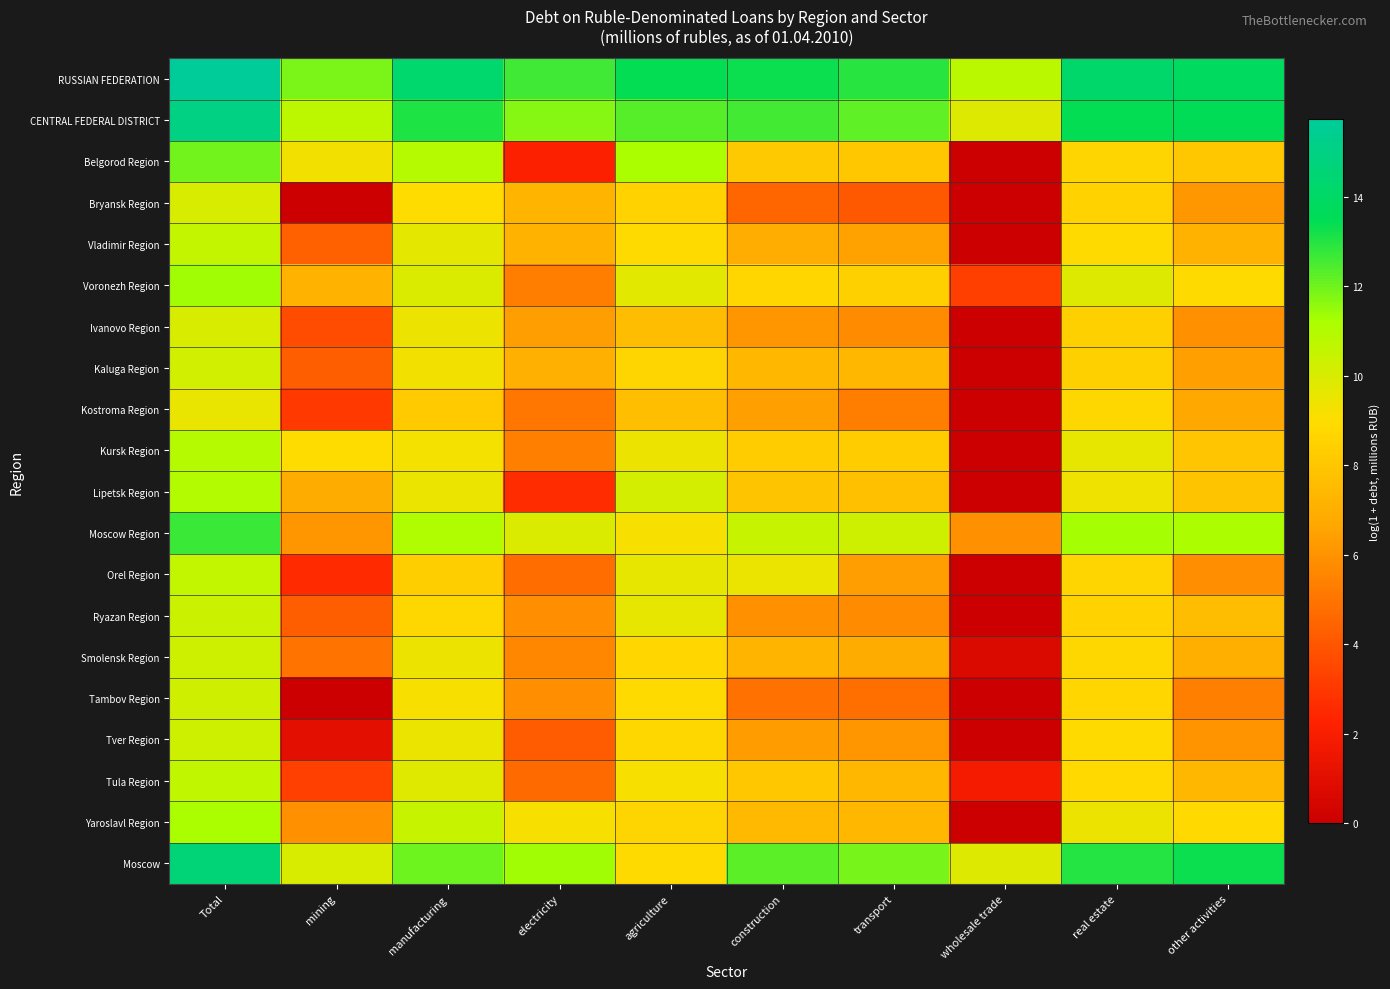

Reading left to right, extract all data points from this chart.

RUSSIAN FEDERATION: Total=15.7	mining=11.8	manufacturing=14.3	electricity=12.7	agriculture=13.4	construction=13.3	transport=13.0	wholesale trade=10.8	real estate=14.2	other activities=13.8
CENTRAL FEDERAL DISTRICT: Total=15.0	mining=10.7	manufacturing=13.1	electricity=11.7	agriculture=12.3	construction=12.6	transport=12.2	wholesale trade=9.9	real estate=13.4	other activities=13.5
Belgorod Region: Total=11.9	mining=9.3	manufacturing=10.9	electricity=2.2	agriculture=11.2	construction=8.2	transport=8.0	wholesale trade=0.0	real estate=8.6	other activities=8.0
Bryansk Region: Total=10.0	mining=0.0	manufacturing=9.0	electricity=7.2	agriculture=8.5	construction=4.5	transport=4.1	wholesale trade=0.0	real estate=8.5	other activities=6.2
Vladimir Region: Total=10.5	mining=4.3	manufacturing=9.7	electricity=7.1	agriculture=8.9	construction=6.9	transport=6.5	wholesale trade=0.0	real estate=8.9	other activities=7.1
Voronezh Region: Total=11.4	mining=7.1	manufacturing=9.9	electricity=5.3	agriculture=9.7	construction=8.7	transport=8.4	wholesale trade=3.2	real estate=9.9	other activities=8.9
Ivanovo Region: Total=10.0	mining=3.6	manufacturing=9.4	electricity=6.4	agriculture=7.6	construction=6.1	transport=5.8	wholesale trade=0.0	real estate=8.4	other activities=5.9
Kaluga Region: Total=10.2	mining=4.2	manufacturing=9.3	electricity=7.0	agriculture=8.7	construction=7.4	transport=7.3	wholesale trade=0.0	real estate=8.5	other activities=6.4
Kostroma Region: Total=9.6	mining=3.0	manufacturing=8.2	electricity=5.1	agriculture=7.6	construction=6.4	transport=5.3	wholesale trade=0.0	real estate=8.8	other activities=6.7
Kursk Region: Total=10.9	mining=8.9	manufacturing=9.3	electricity=5.4	agriculture=9.4	construction=8.3	transport=8.2	wholesale trade=0.0	real estate=9.6	other activities=8.0
Lipetsk Region: Total=11.0	mining=6.9	manufacturing=9.5	electricity=2.6	agriculture=10.1	construction=7.9	transport=7.7	wholesale trade=0.0	real estate=9.3	other activities=7.9
Moscow Region: Total=12.7	mining=6.1	manufacturing=11.1	electricity=9.9	agriculture=9.2	construction=10.5	transport=10.3	wholesale trade=5.9	real estate=11.3	other activities=11.2
Orel Region: Total=10.6	mining=2.6	manufacturing=8.3	electricity=4.7	agriculture=9.6	construction=9.5	transport=6.3	wholesale trade=0.0	real estate=8.7	other activities=5.9
Ryazan Region: Total=10.3	mining=4.3	manufacturing=8.8	electricity=5.9	agriculture=9.6	construction=5.9	transport=5.8	wholesale trade=0.0	real estate=8.5	other activities=7.6
Smolensk Region: Total=10.3	mining=4.9	manufacturing=9.4	electricity=5.6	agriculture=8.7	construction=7.2	transport=6.9	wholesale trade=0.7	real estate=8.7	other activities=7.0
Tambov Region: Total=10.2	mining=0.0	manufacturing=9.2	electricity=5.9	agriculture=8.9	construction=4.9	transport=4.8	wholesale trade=0.0	real estate=8.7	other activities=5.4
Tver Region: Total=10.3	mining=1.1	manufacturing=9.5	electricity=4.2	agriculture=8.8	construction=6.3	transport=6.1	wholesale trade=0.0	real estate=8.9	other activities=6.1
Tula Region: Total=10.7	mining=3.3	manufacturing=9.8	electricity=4.7	agriculture=9.2	construction=8.0	transport=7.3	wholesale trade=1.8	real estate=8.8	other activities=7.3
Yaroslavl Region: Total=11.2	mining=5.9	manufacturing=10.5	electricity=9.2	agriculture=8.6	construction=7.5	transport=7.3	wholesale trade=0.0	real estate=9.4	other activities=8.8
Moscow: Total=14.6	mining=10.0	manufacturing=12.0	electricity=11.4	agriculture=8.9	construction=12.2	transport=11.9	wholesale trade=9.8	real estate=13.0	other activities=13.3